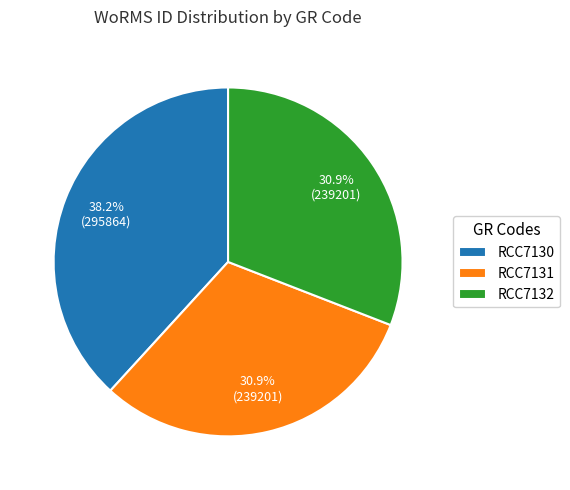

To the nearest percent, what percentage of the pie is RCC7131?

31%